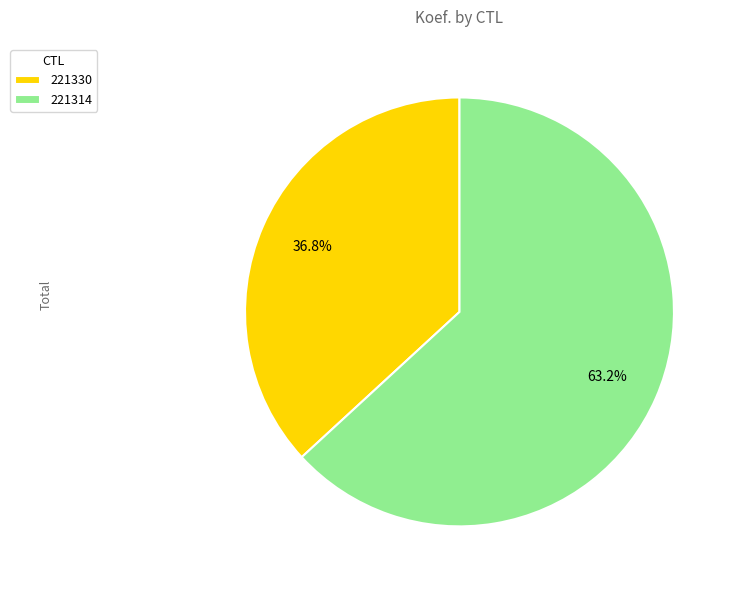

To the nearest percent, what is the combined percentage of 221330 and 221314?

100%